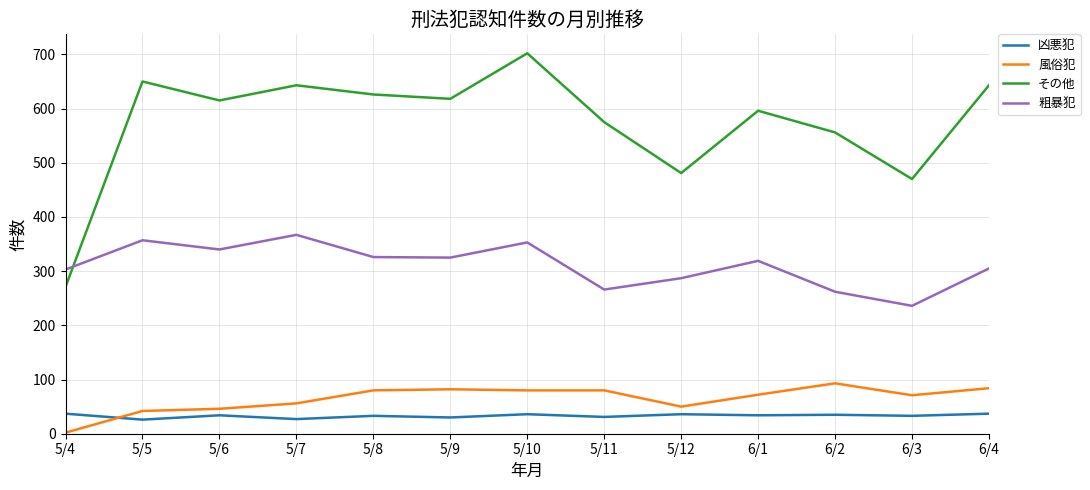

Rank the series by their maximum value, from highest to lowest.

その他, 粗暴犯, 風俗犯, 凶悪犯